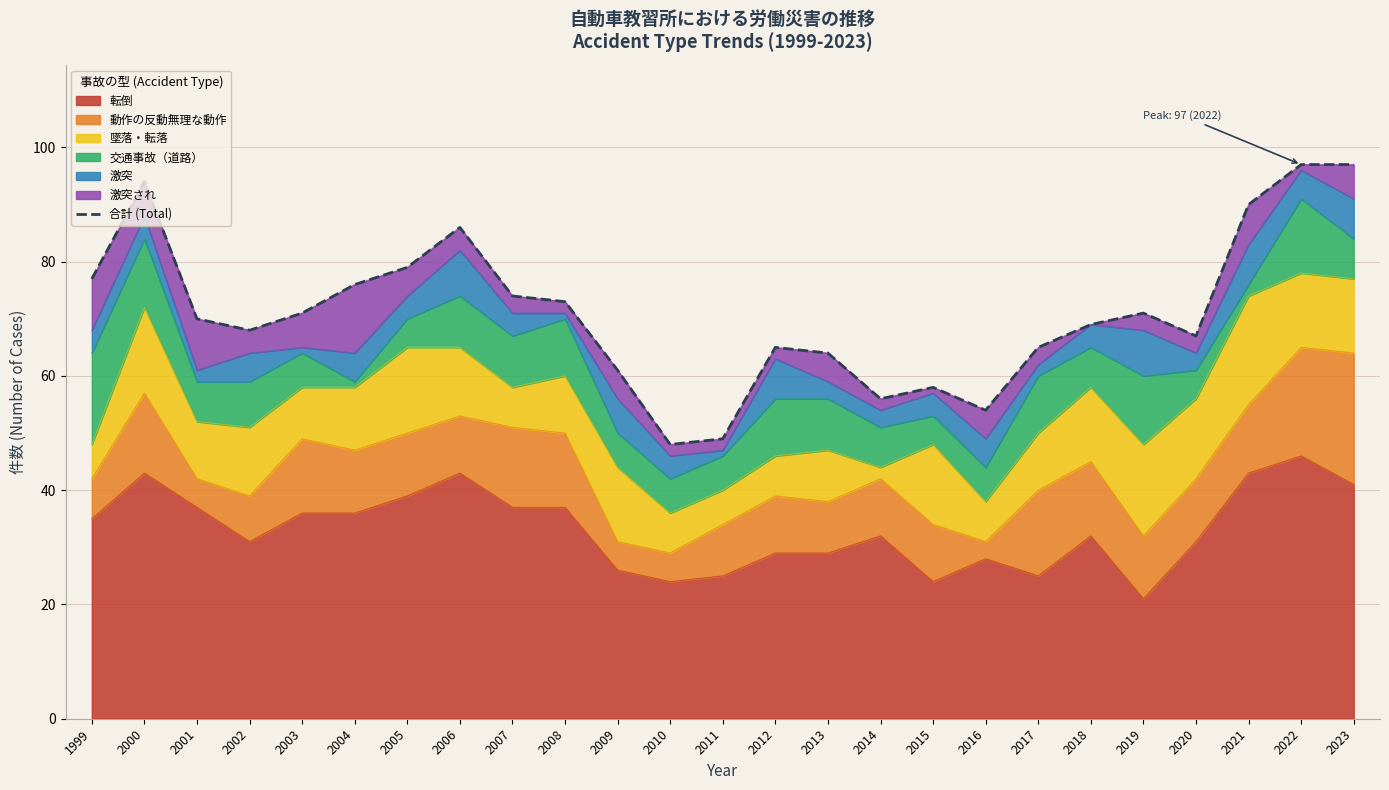

True or false: the data shows 15 at 2011.

False